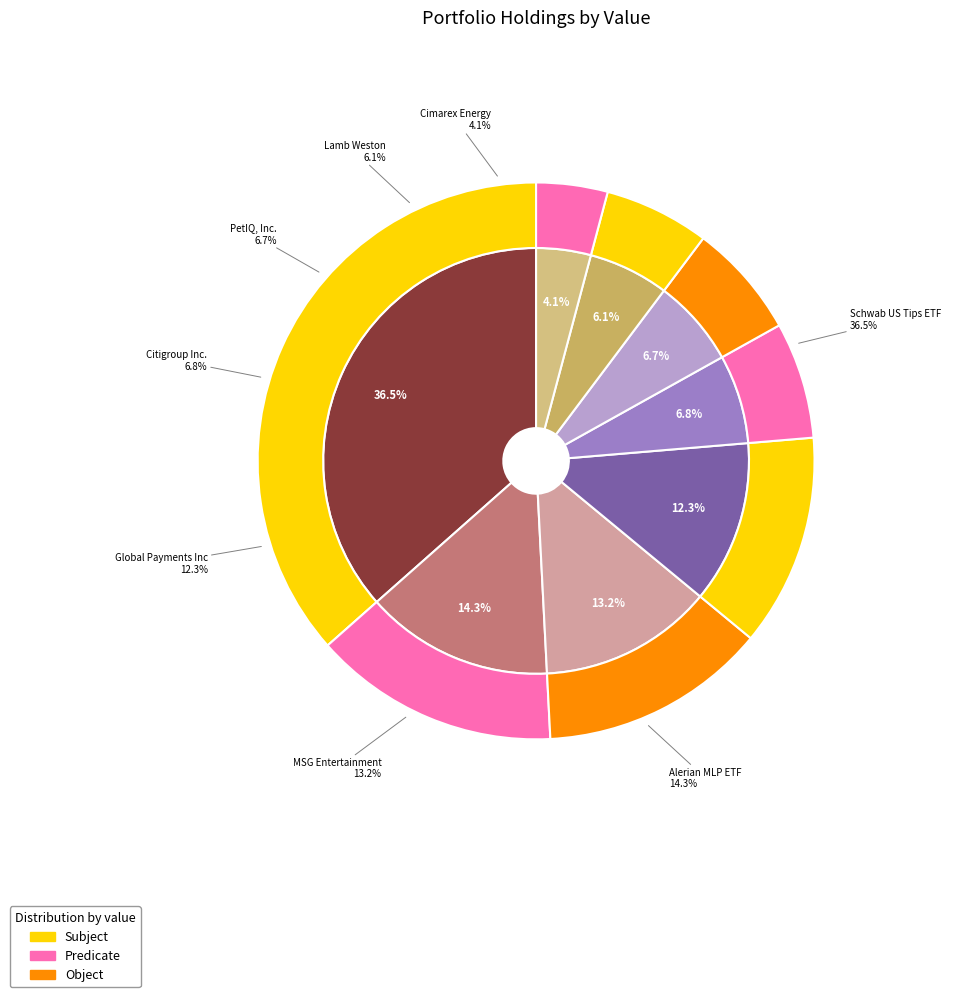

Rank the categories by value from highest to lowest.

Schwab US Tips ETF, Alerian MLP ETF, MSG Entertainment, Global Payments Inc, Citigroup Inc., PetIQ, Inc., Lamb Weston, Cimarex Energy